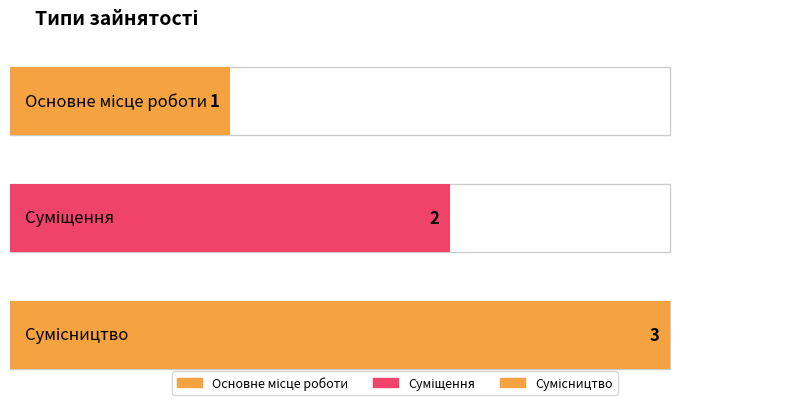

The value at Суміщення is 3. True or false?

False